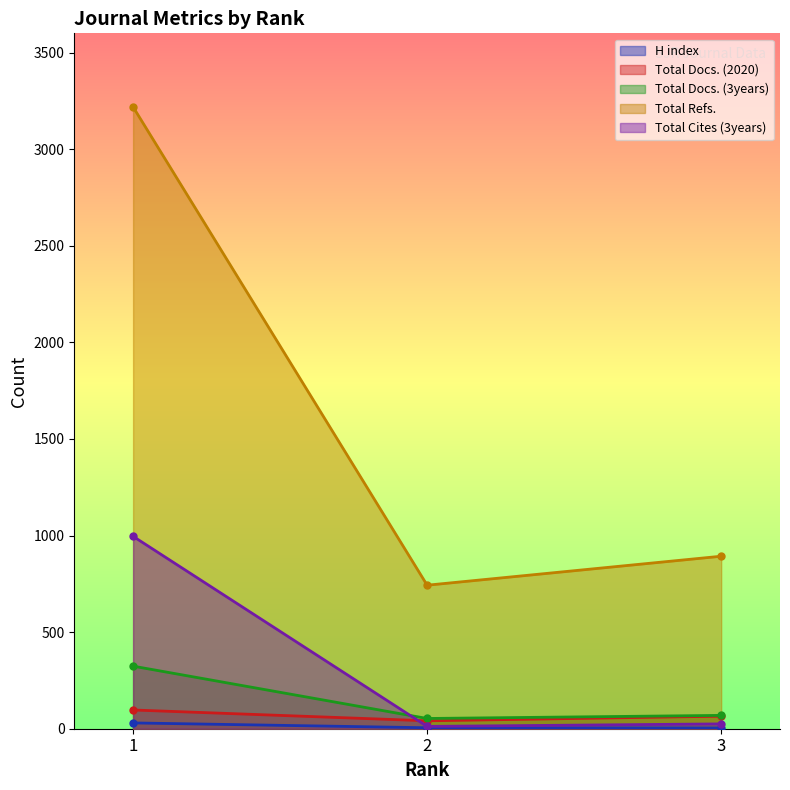

Which series has the widest spread of values?

Total Refs.